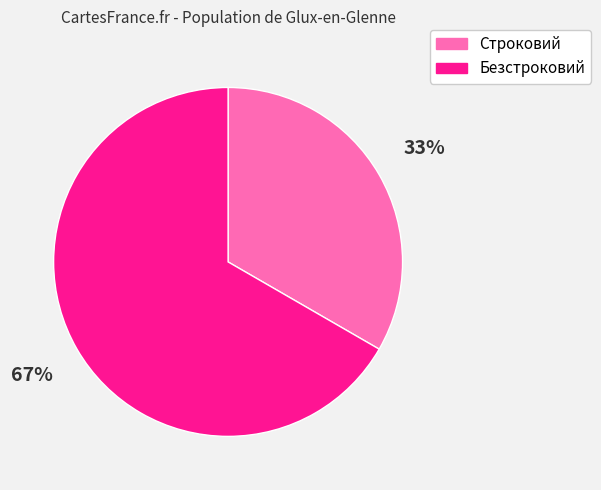

True or false: Безстроковий accounts for 60% of the total.

False